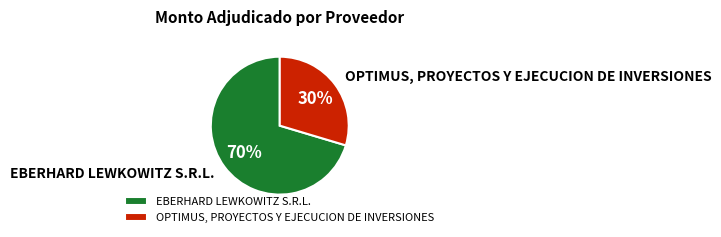

Between EBERHARD LEWKOWITZ S.R.L. and OPTIMUS, PROYECTOS Y EJECUCION DE INVERSIONES, which is larger?

EBERHARD LEWKOWITZ S.R.L.